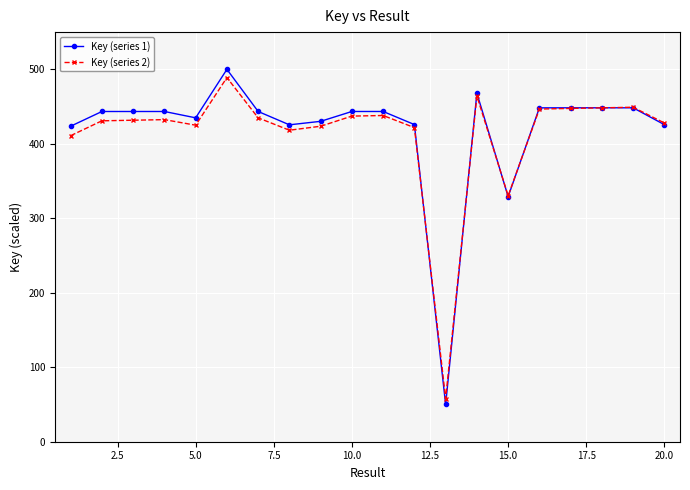

What are all the series names shown in the legend?

Key (series 1), Key (series 2)